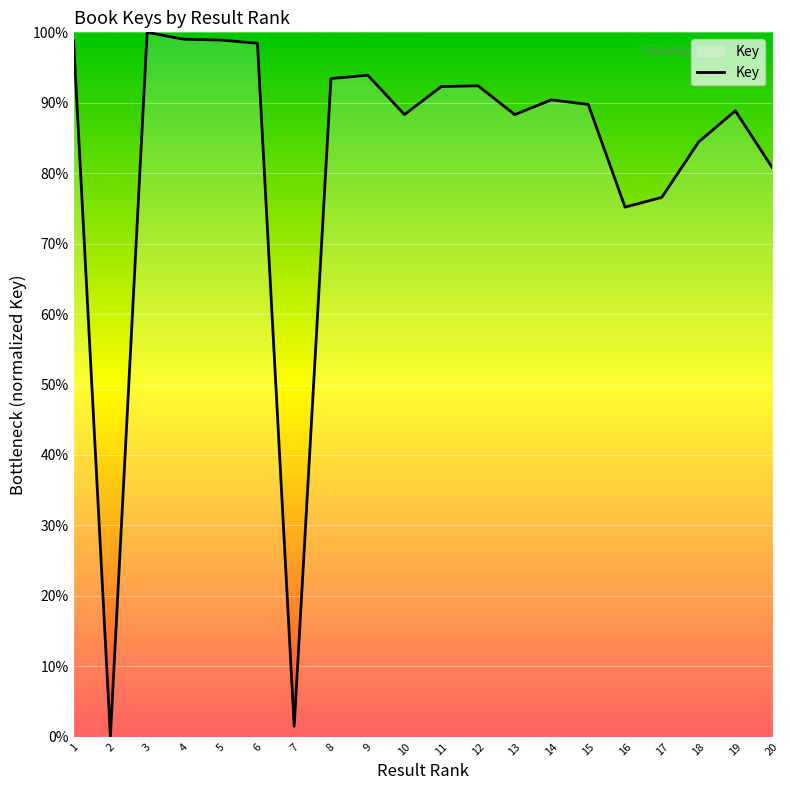

The value at 10 is 88.3. True or false?

True